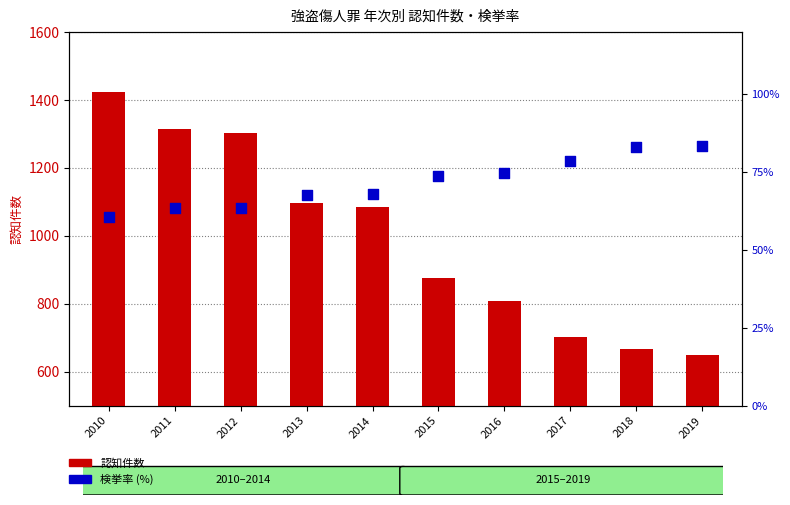

Which series has the largest total across all categories?

認知件数